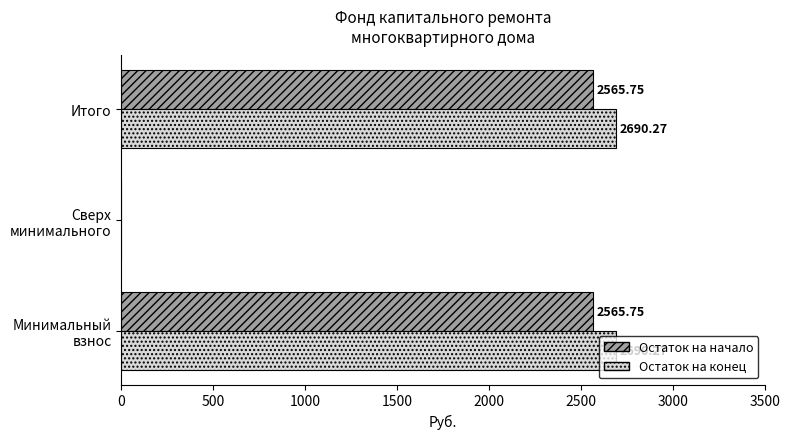

Which series has the largest total across all categories?

Остаток на конец